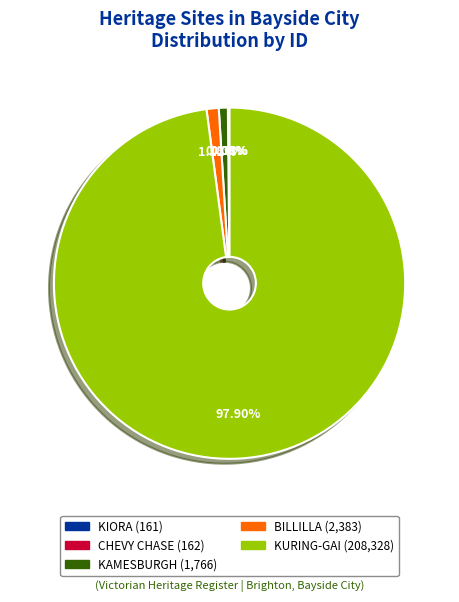

What is the ratio of the value at KAMESBURGH (1,766) to the value at BILLILLA (2,383)?

0.7